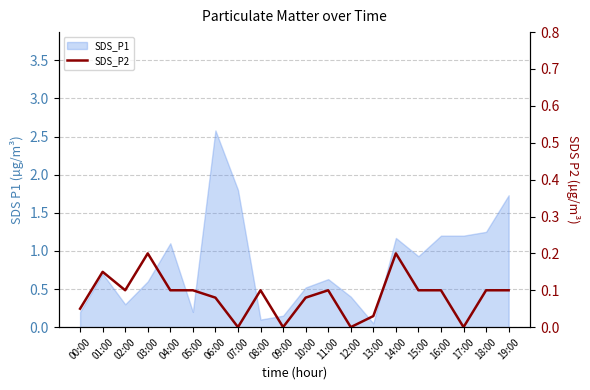

How many interior local valleys (lower than both neighbors) does the data have?

5